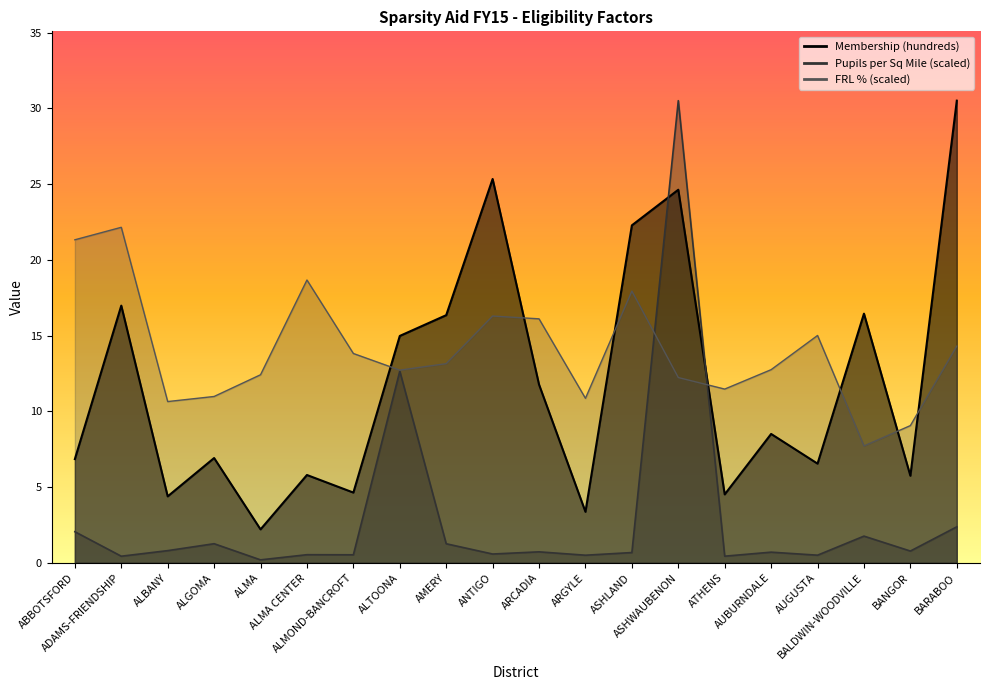

What is the difference between the second highest and minimum values in the Membership (hundreds) series?

23.1